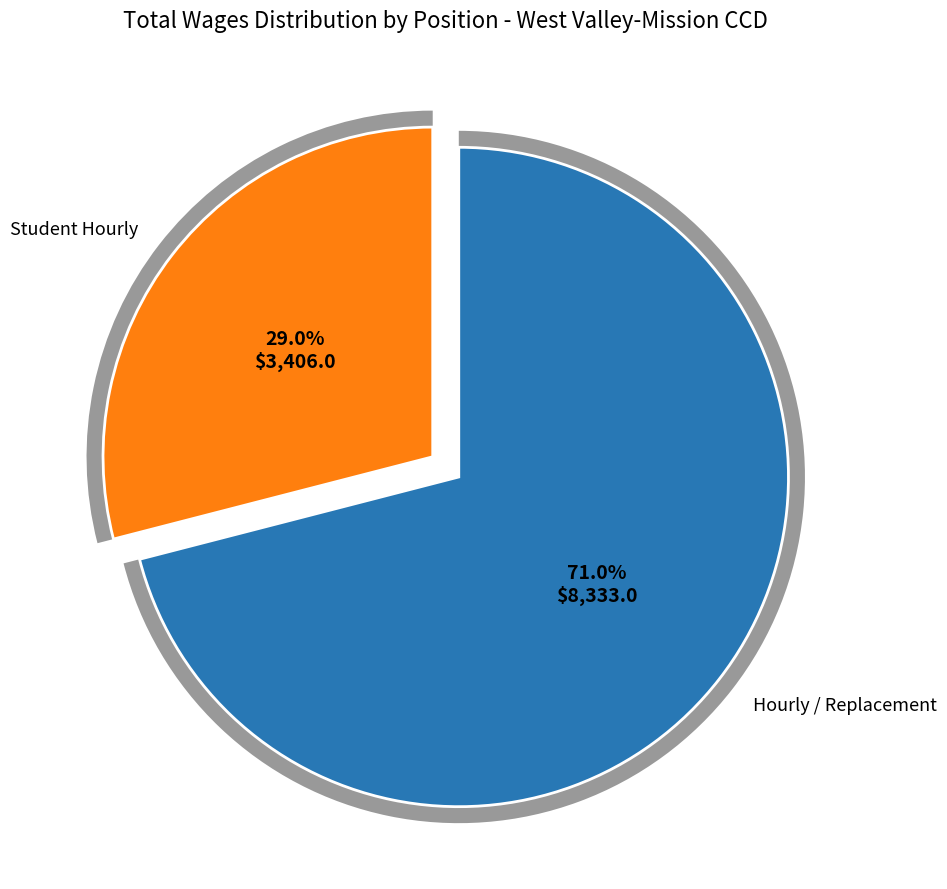

What percentage is the Student Hourly slice, to the nearest percent?

29%